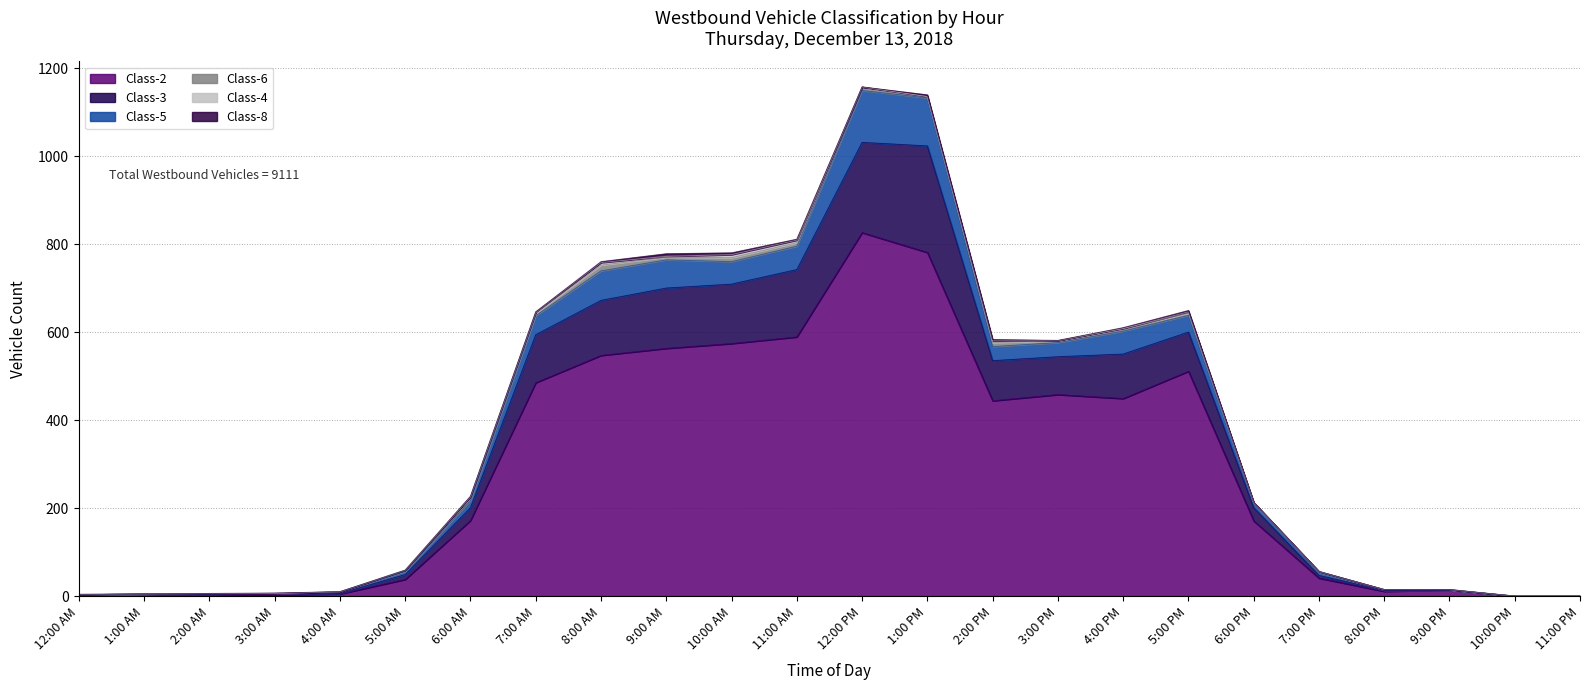

Rank the series at 4:00 PM from lowest to highest value.

Class-4, Class-8, Class-6, Class-5, Class-3, Class-2